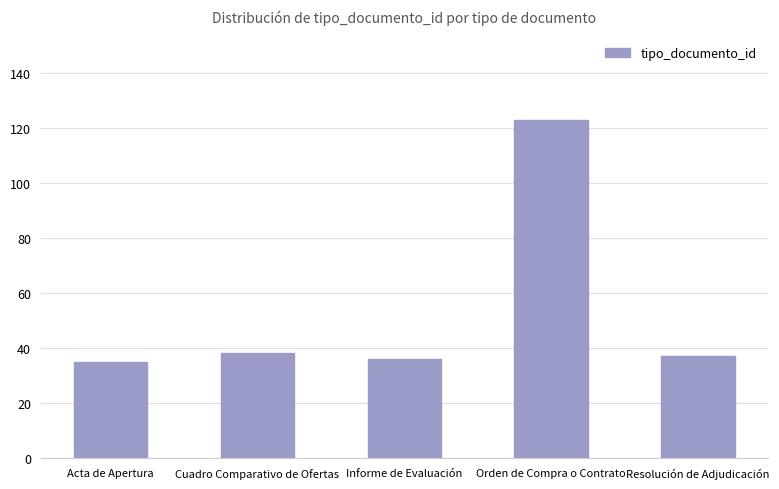

What is the ratio of the value at Cuadro Comparativo de Ofertas to the value at Orden de Compra o Contrato?

0.3